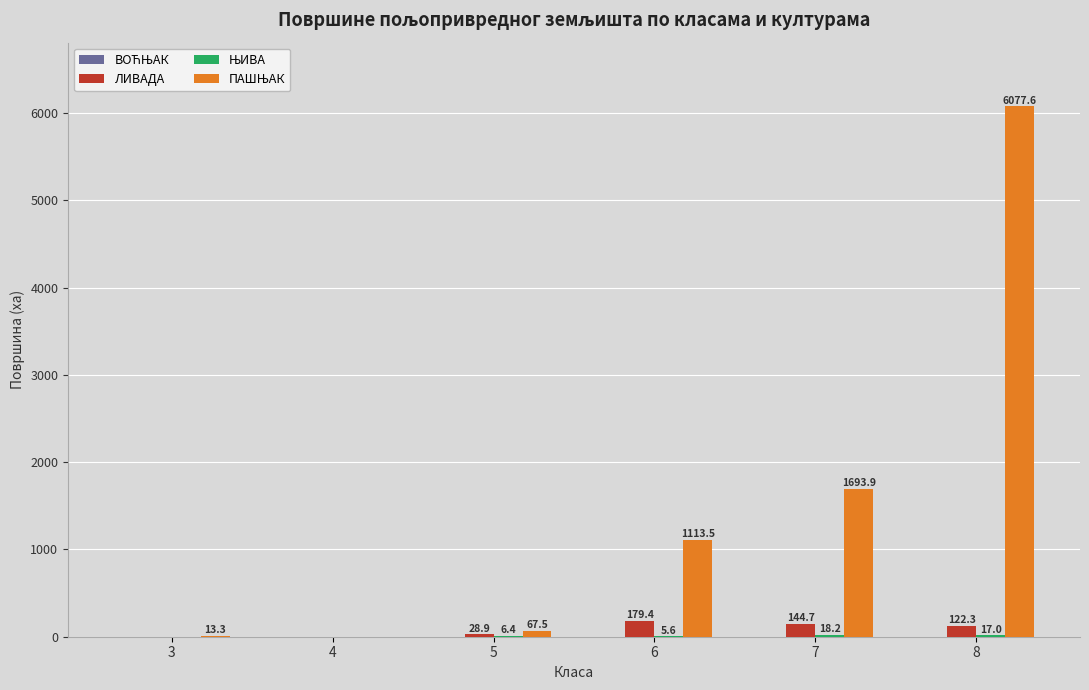

What is the total value across all series at 6?

1300.5